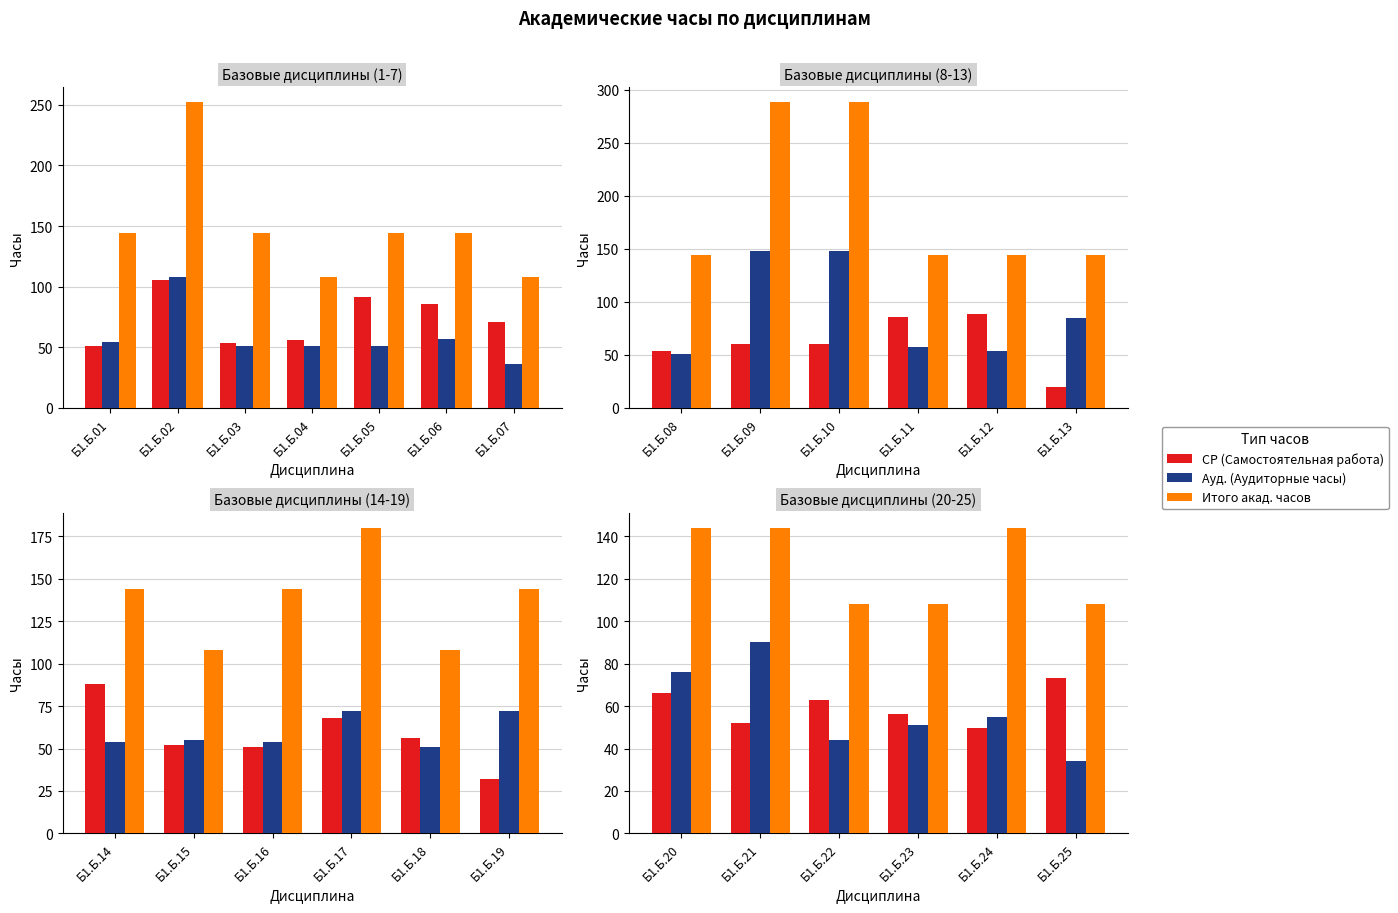

True or false: СР (Самостоятельная работа) has a value of 97.5 at Б1.Б.22.

False